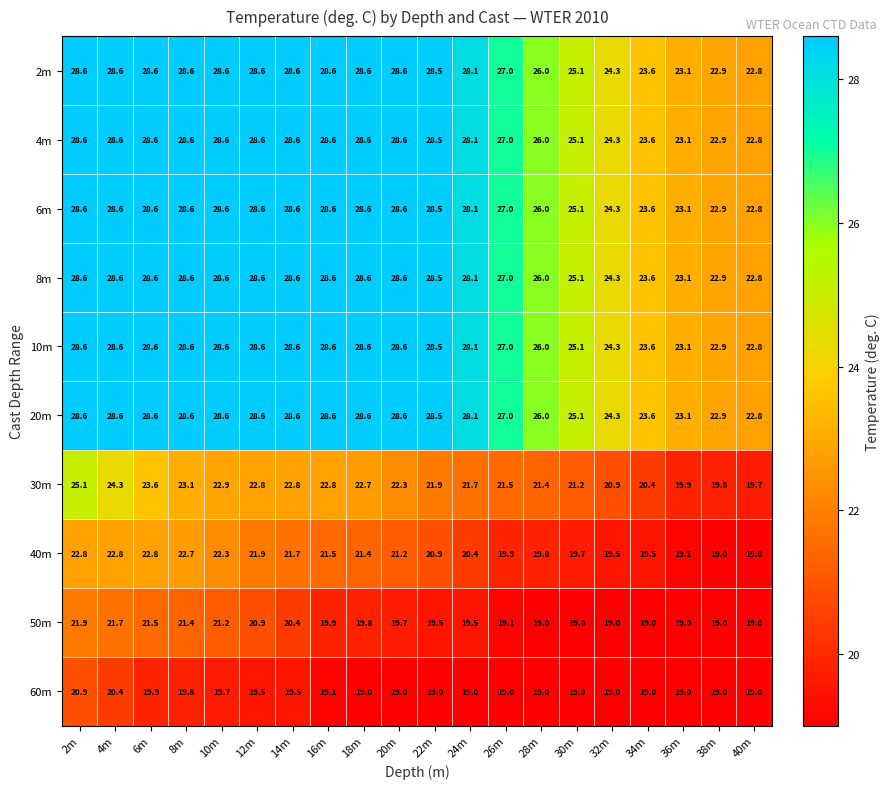

Between 6m and 26m, which series saw the biggest shift?

40m